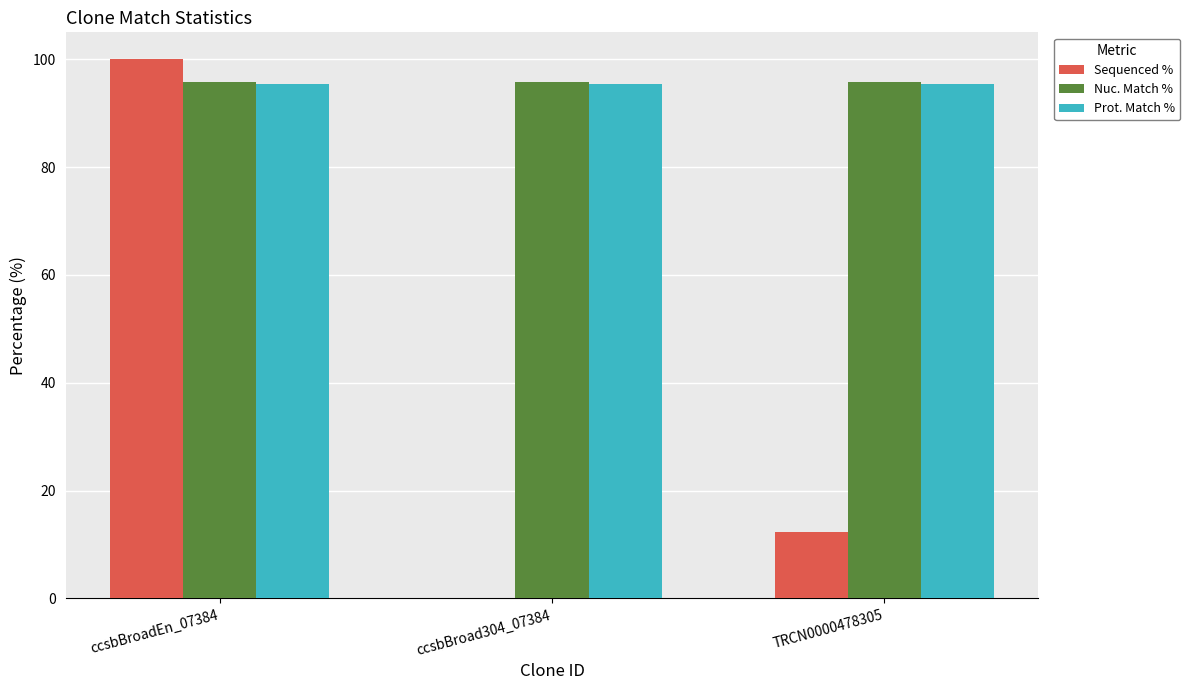

The Nuc. Match % series shows 95.8 at ccsbBroad304_07384. True or false?

True